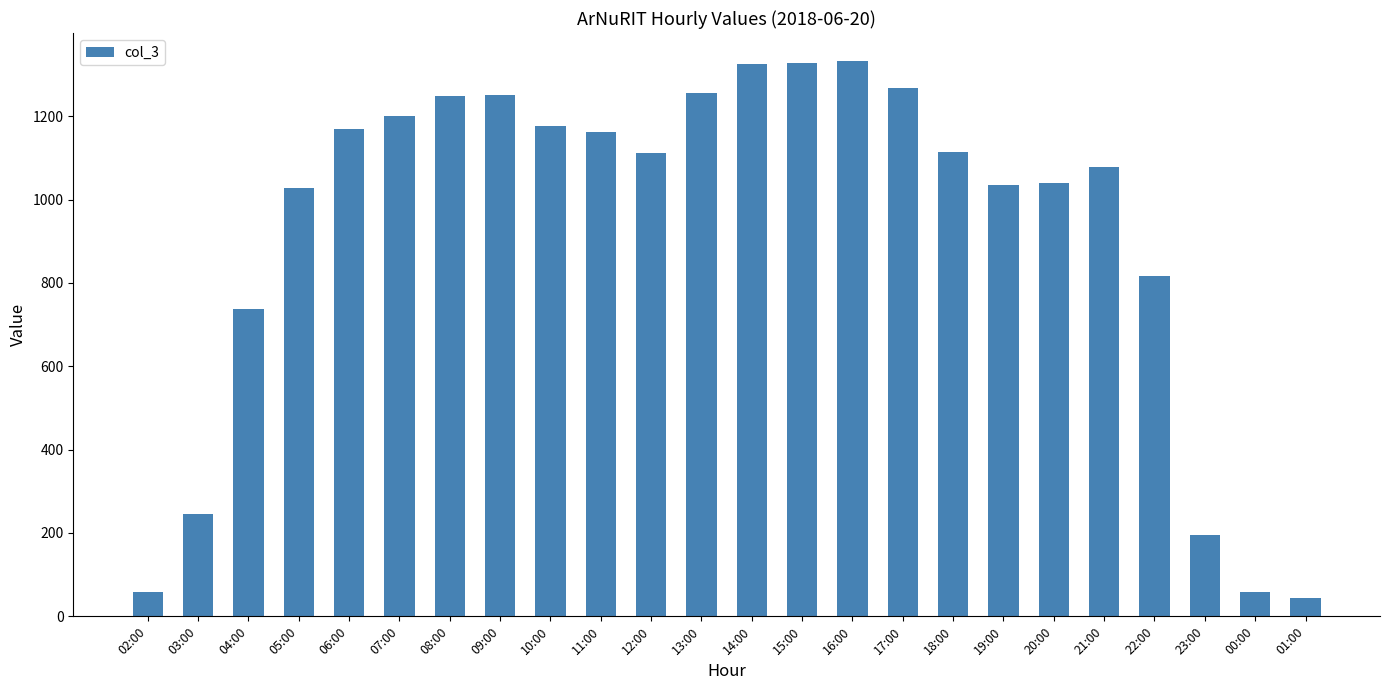

Does the chart contain any negative values?

No